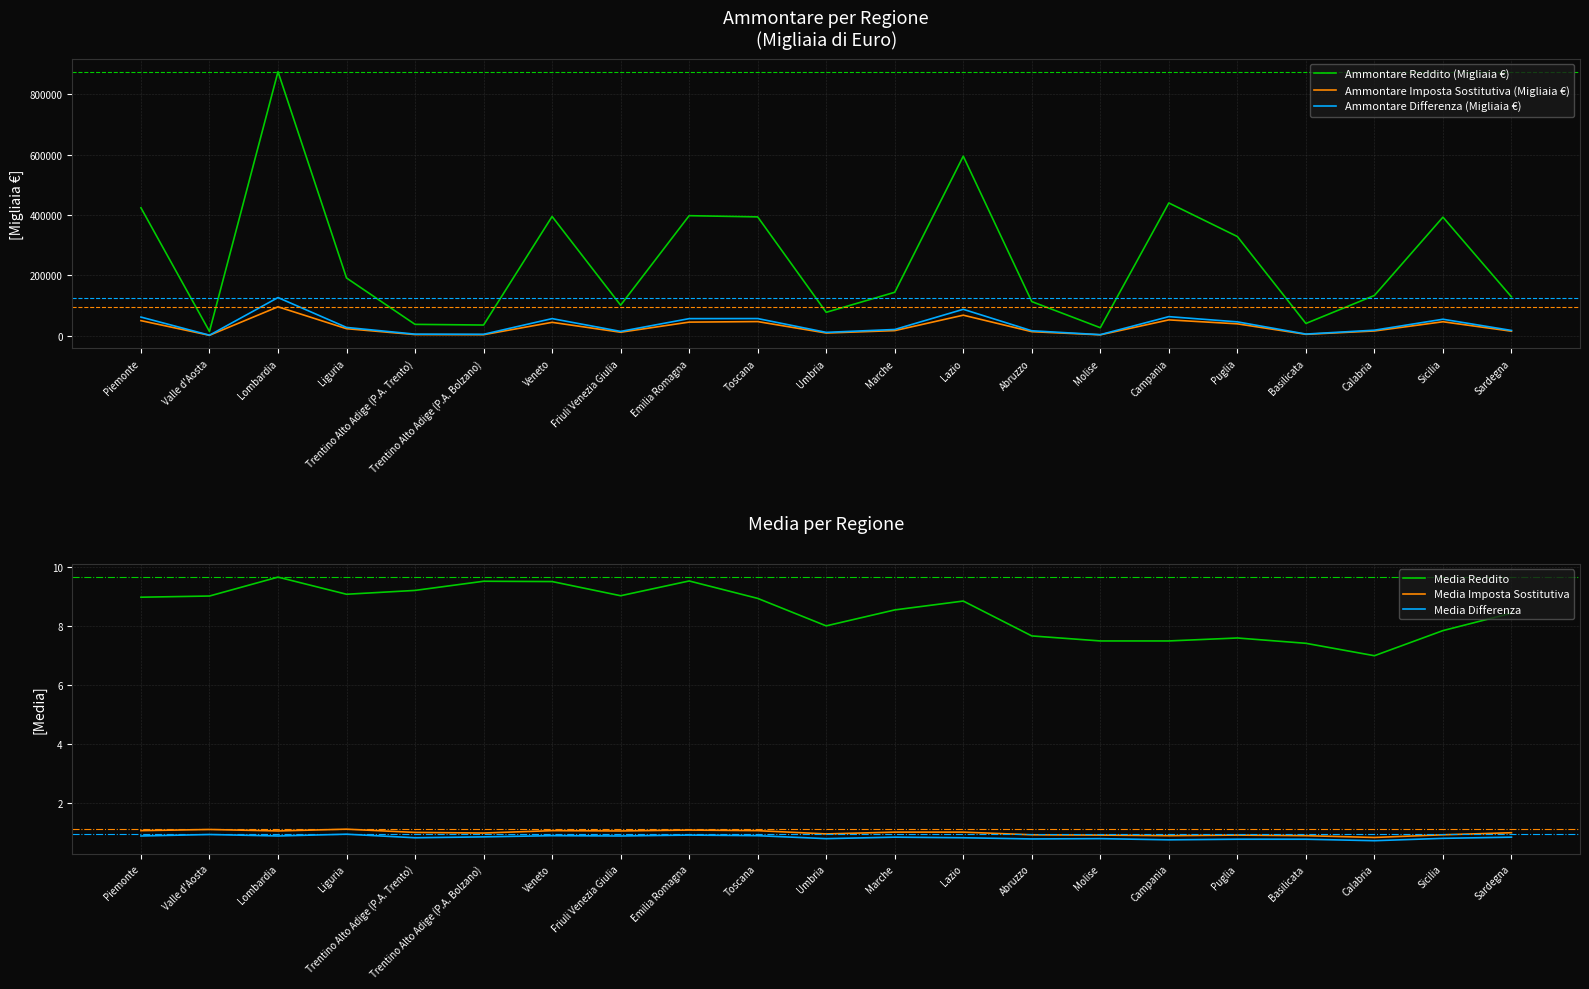

What is the label of the 6th point from the left?

Trentino Alto Adige (P.A. Bolzano)